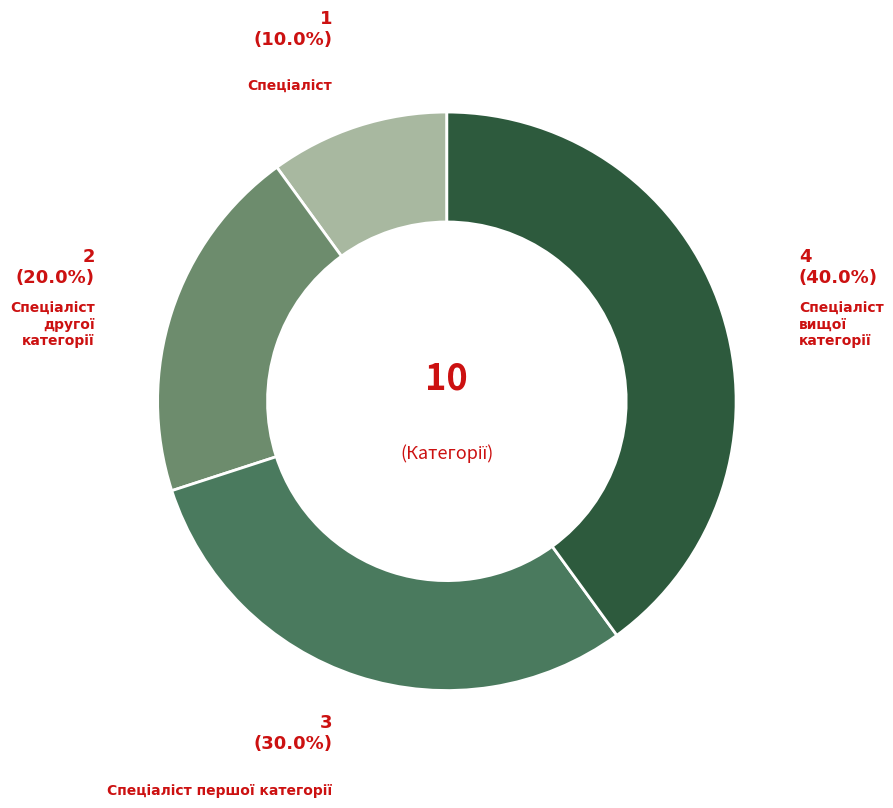

Is there any slice that represents more than half of the pie?

No